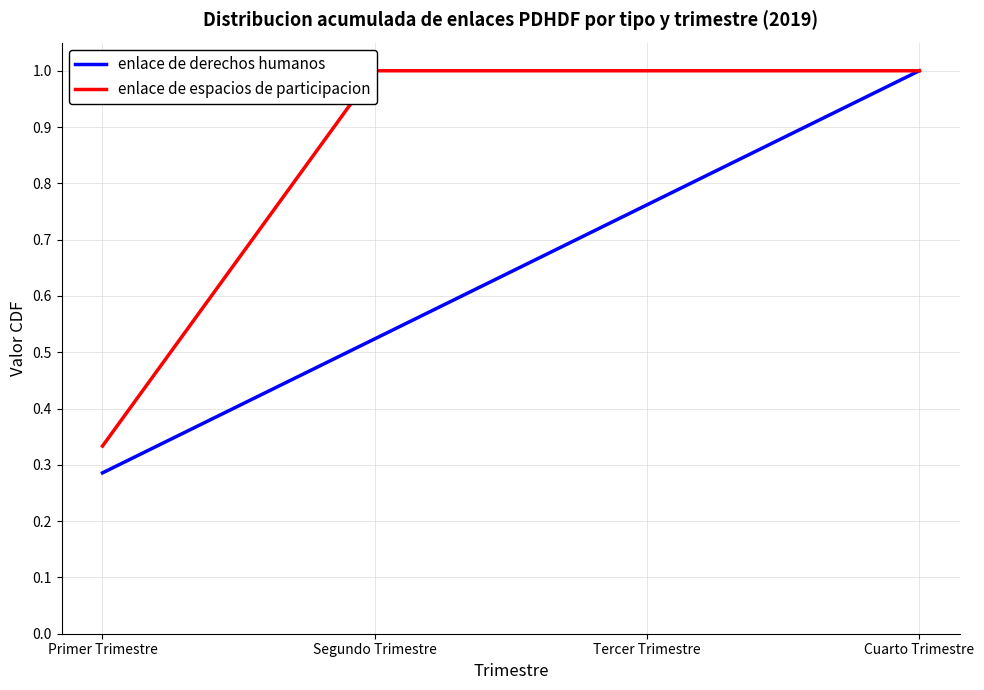

At which category does the chart reach its minimum across all series?

Primer Trimestre